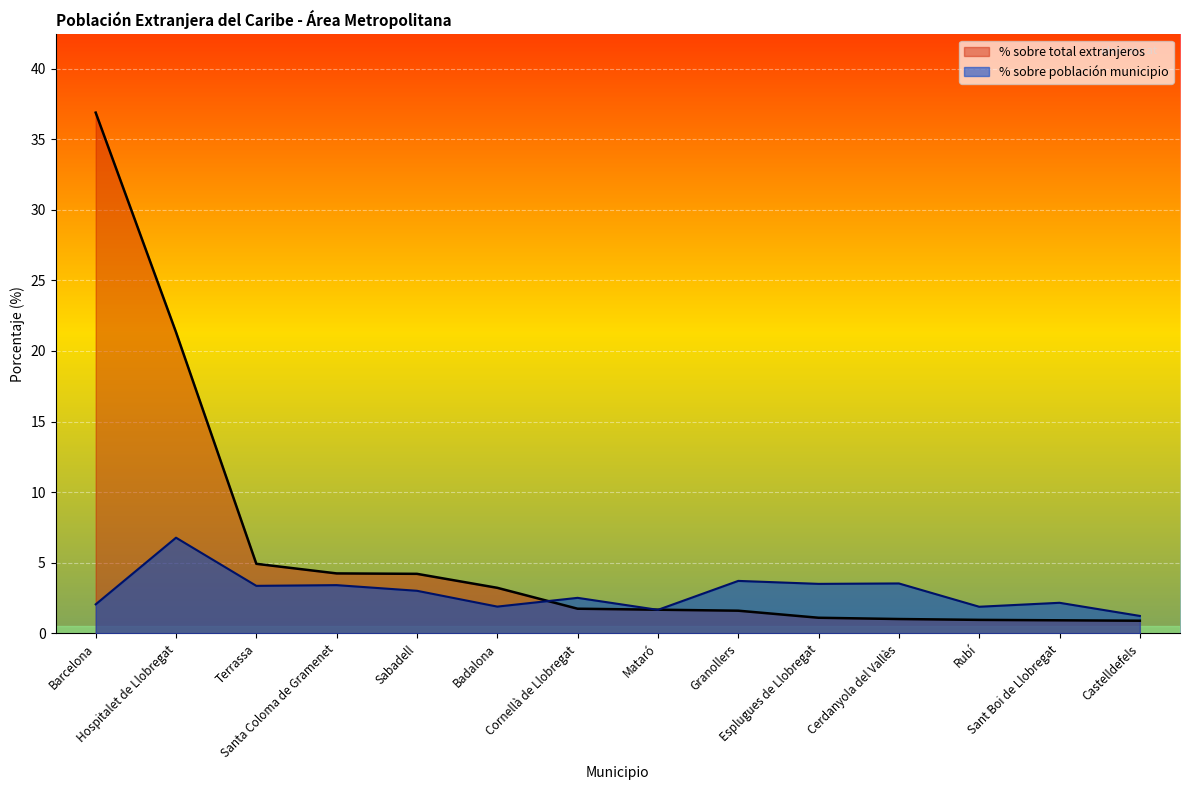

Count the number of categories in the chart.

14